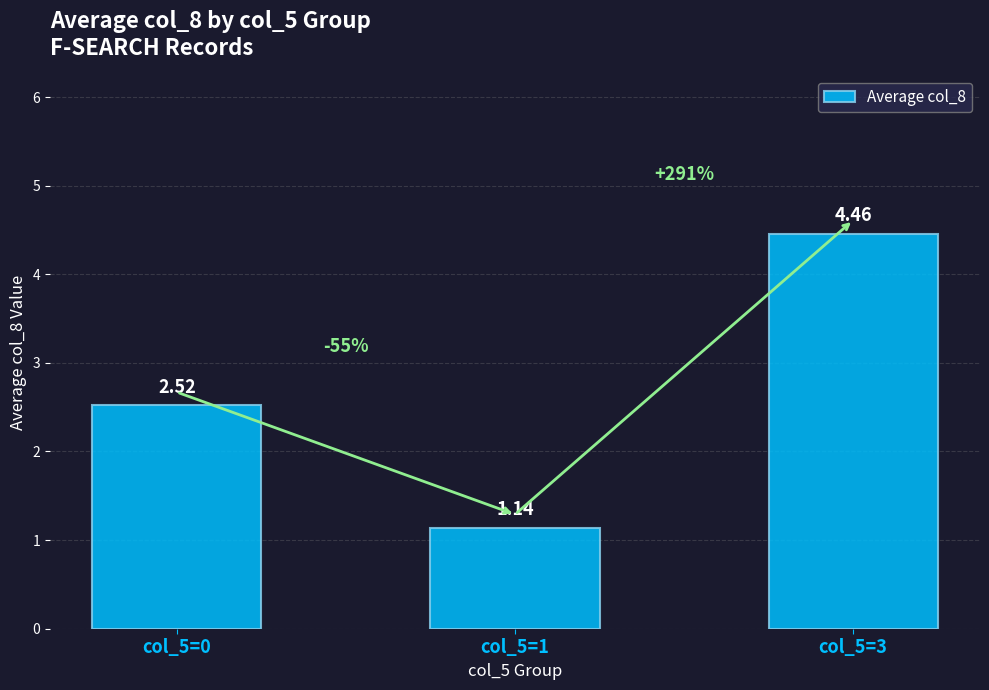

What is the difference between the second highest and minimum values?

1.4